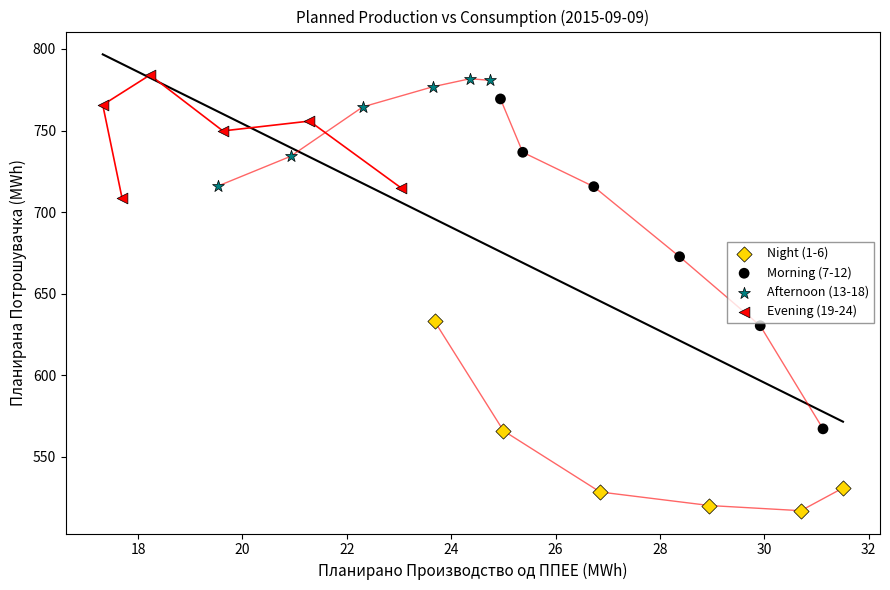

Which series contains the lowest Y value?

Night (1-6)